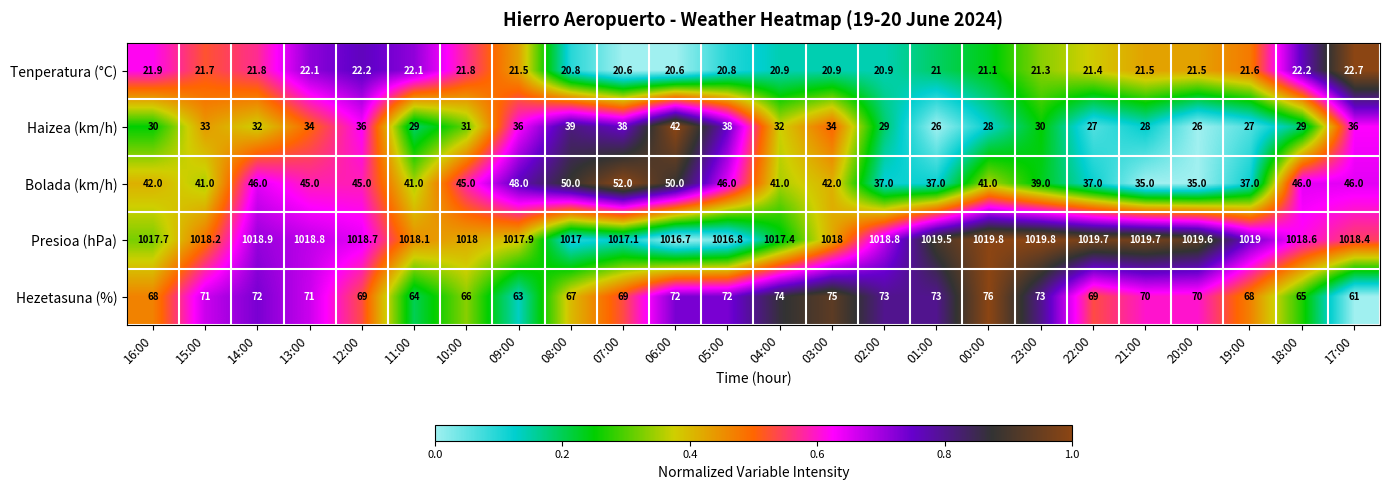

What value does the Presioa (hPa) series have at 11:00?

1018.1